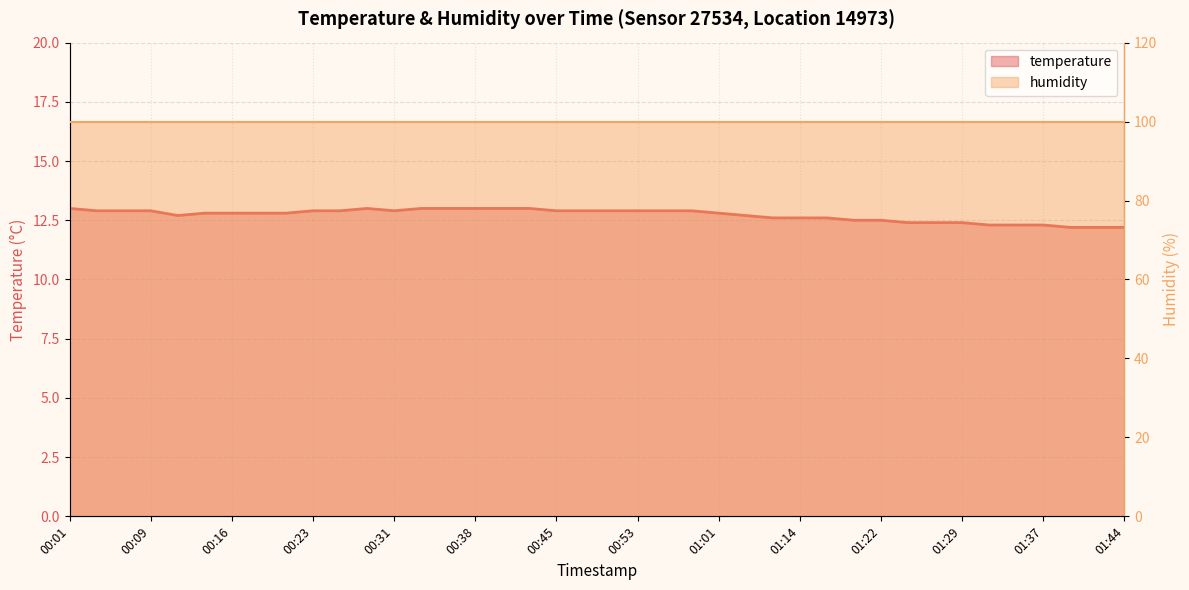

What is the label of the 7th point from the right?

01:29